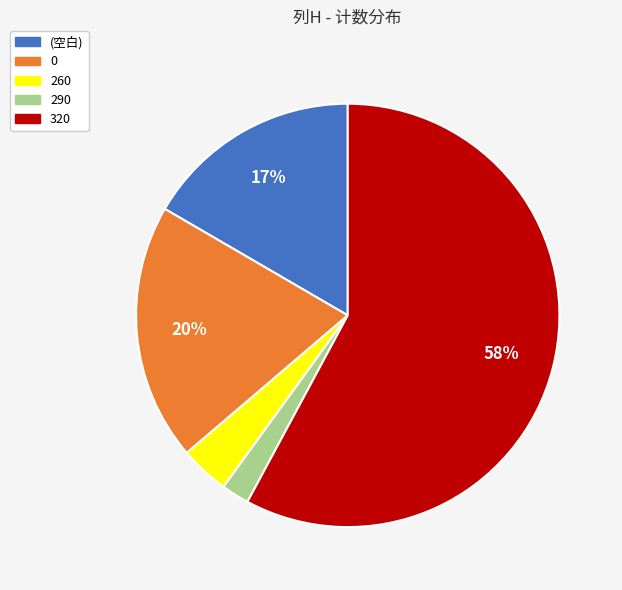

Which has a higher value, 320 or 0?

320